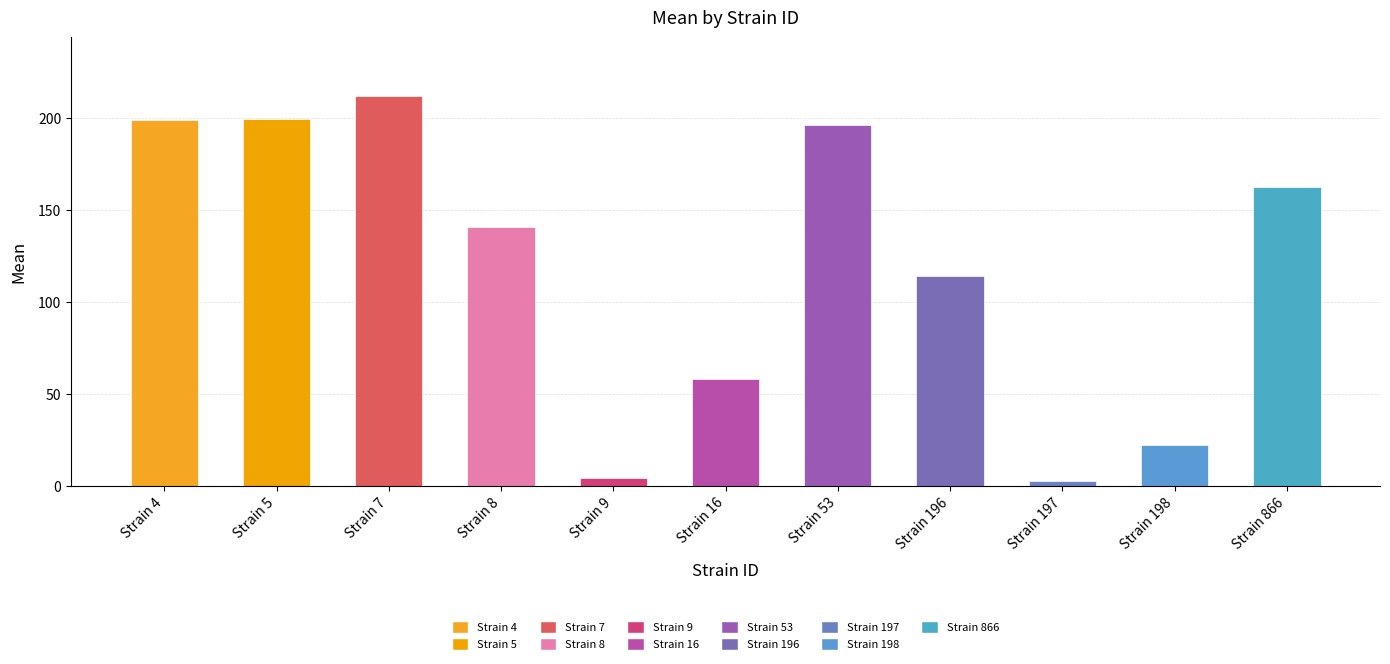

Reading left to right, what are all the values shown in this chart?

199.0	199.8	212.1	140.8	4.3	58.0	196.4	113.9	2.6	21.9	162.5